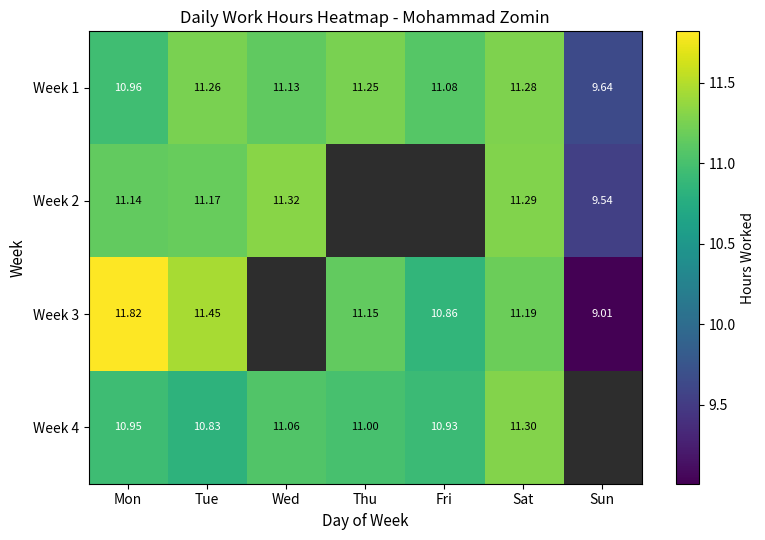

The value of Week 2 at Sat is 11.3. True or false?

True